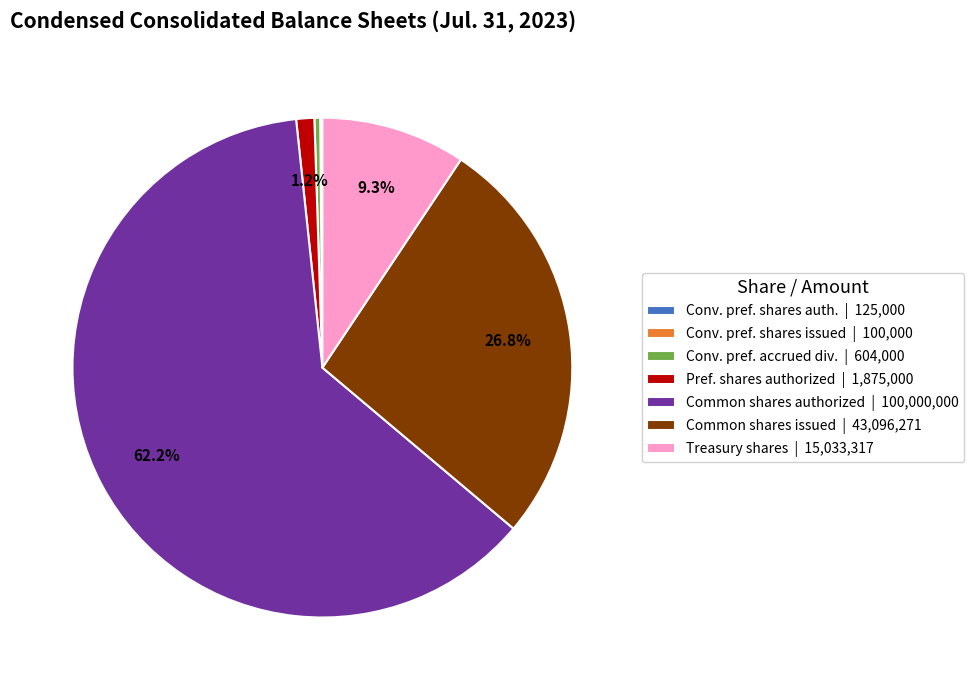

Which category has the biggest portion of the pie?

Common shares authorized | 100,000,000